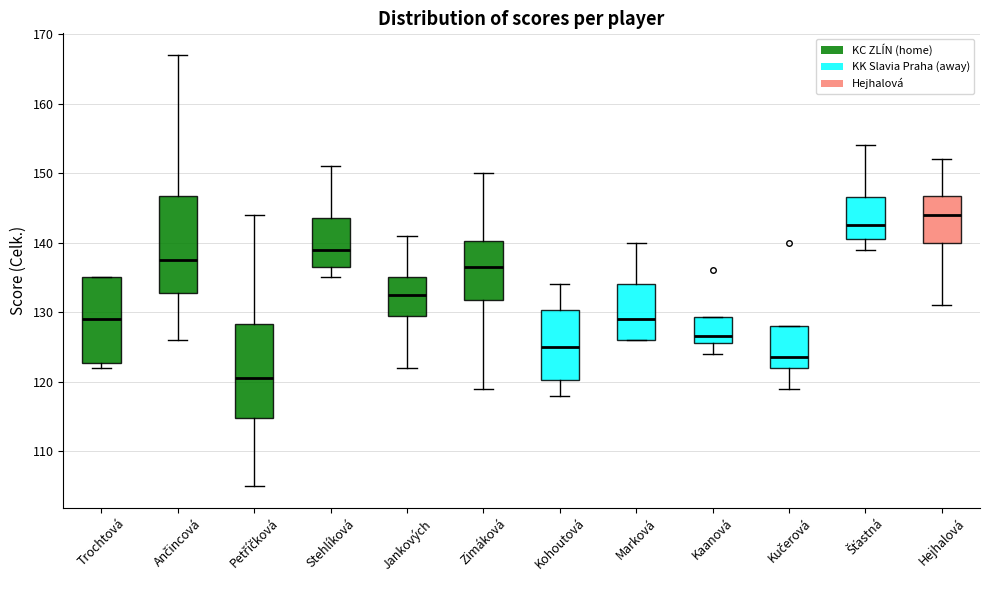

Where does the lower whisker of the box for Hejhalová end on the y-axis? The values are not printed on the chart, so give them approximately, as read against the axis.

131